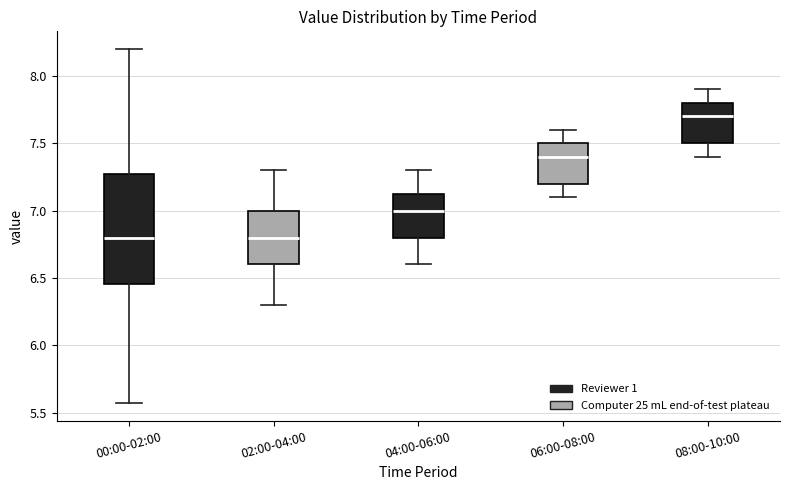

Which box has the highest median line?

08:00-10:00